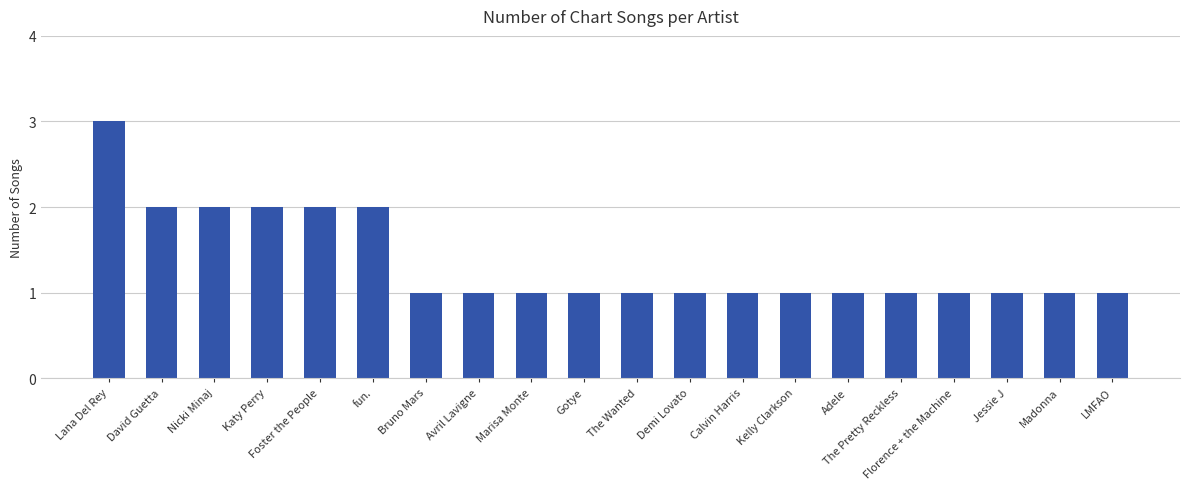

True or false: the data shows 2 at fun..

True